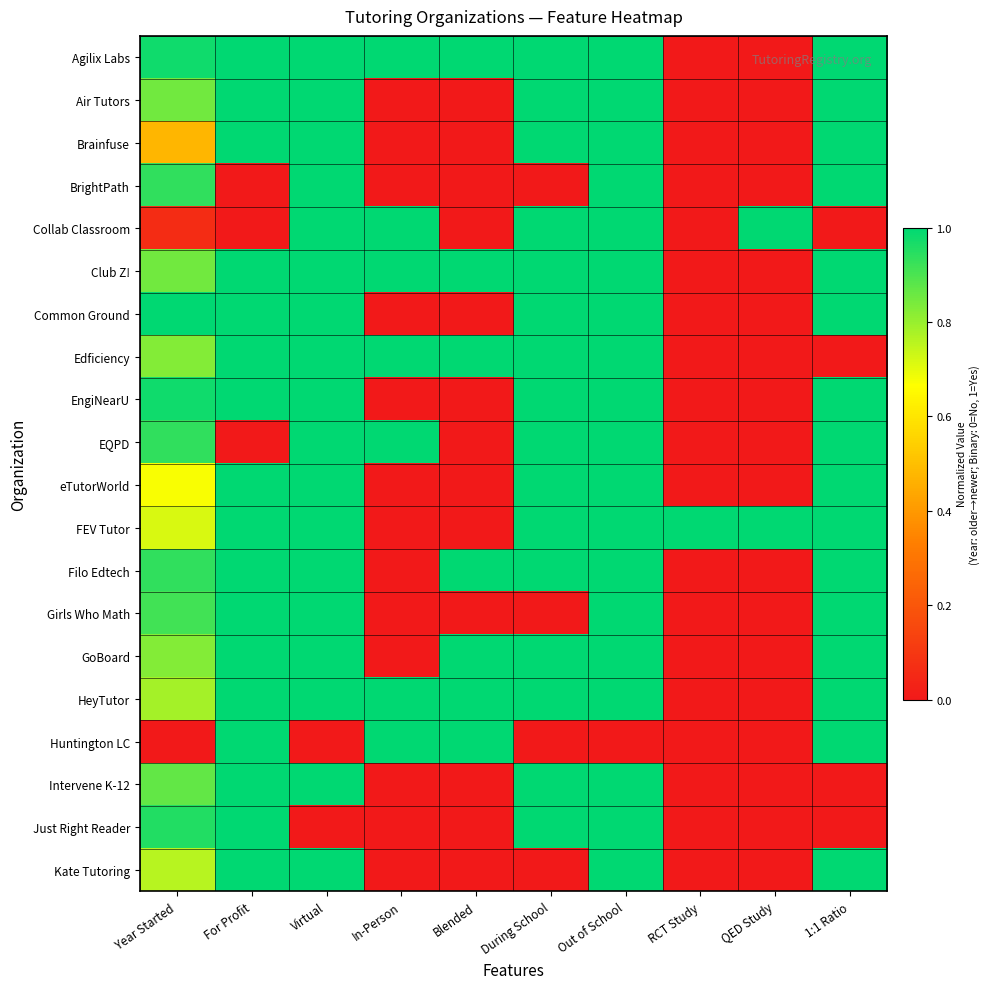

How many data points does each series have?

10